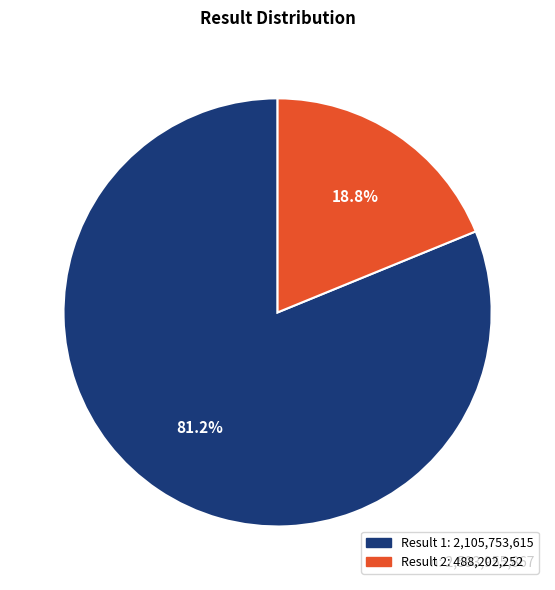

What is the largest slice in the pie chart?

1